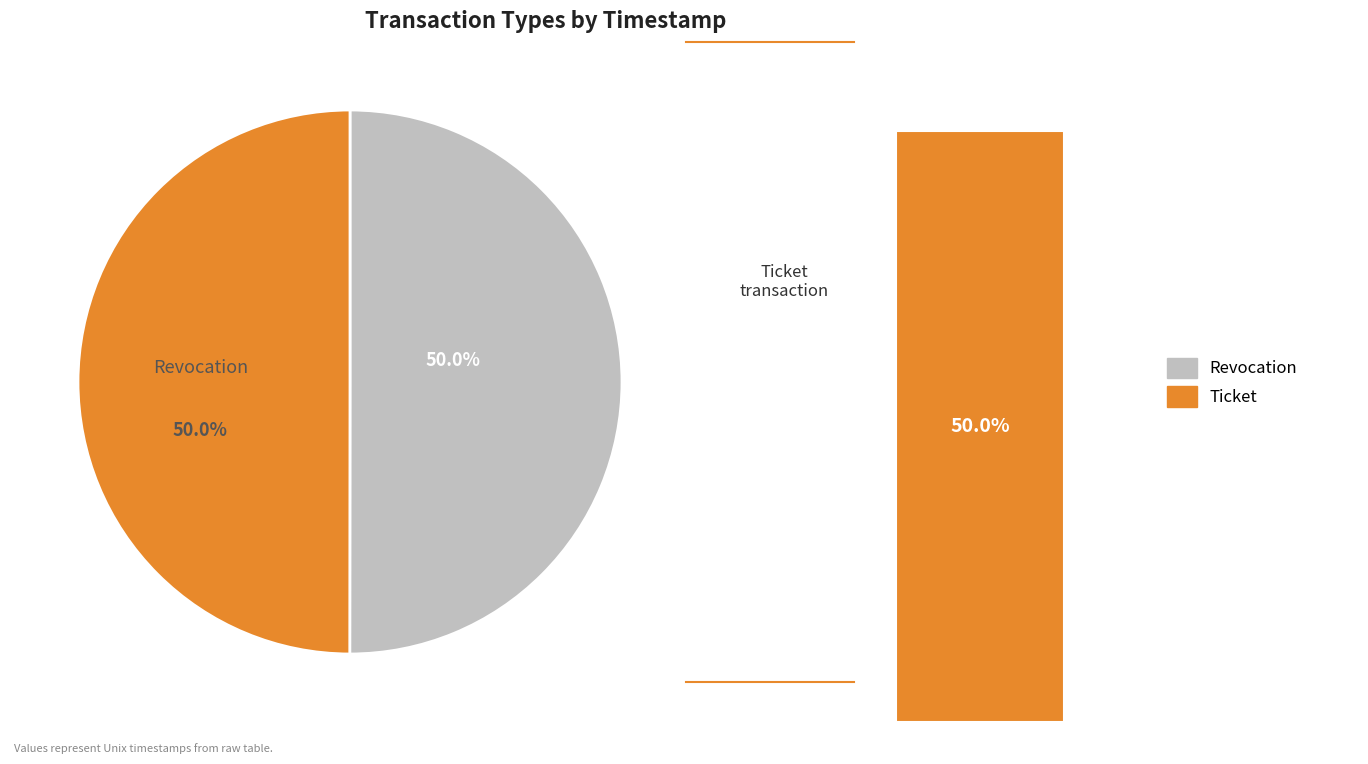

Is Ticket the majority of the pie?

No